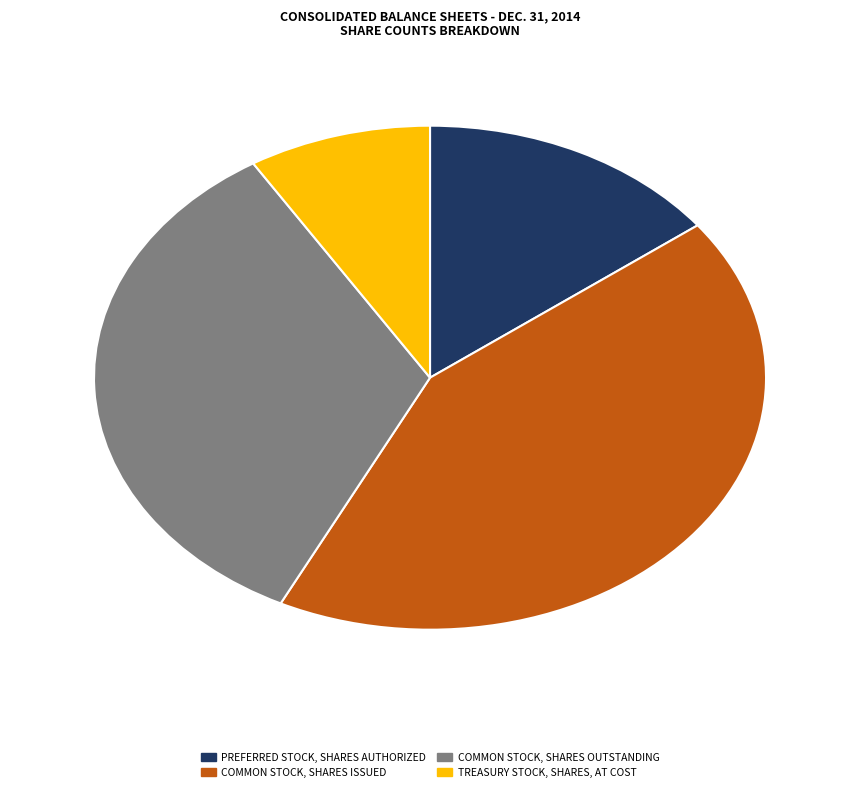

Does any single category account for the majority?

No